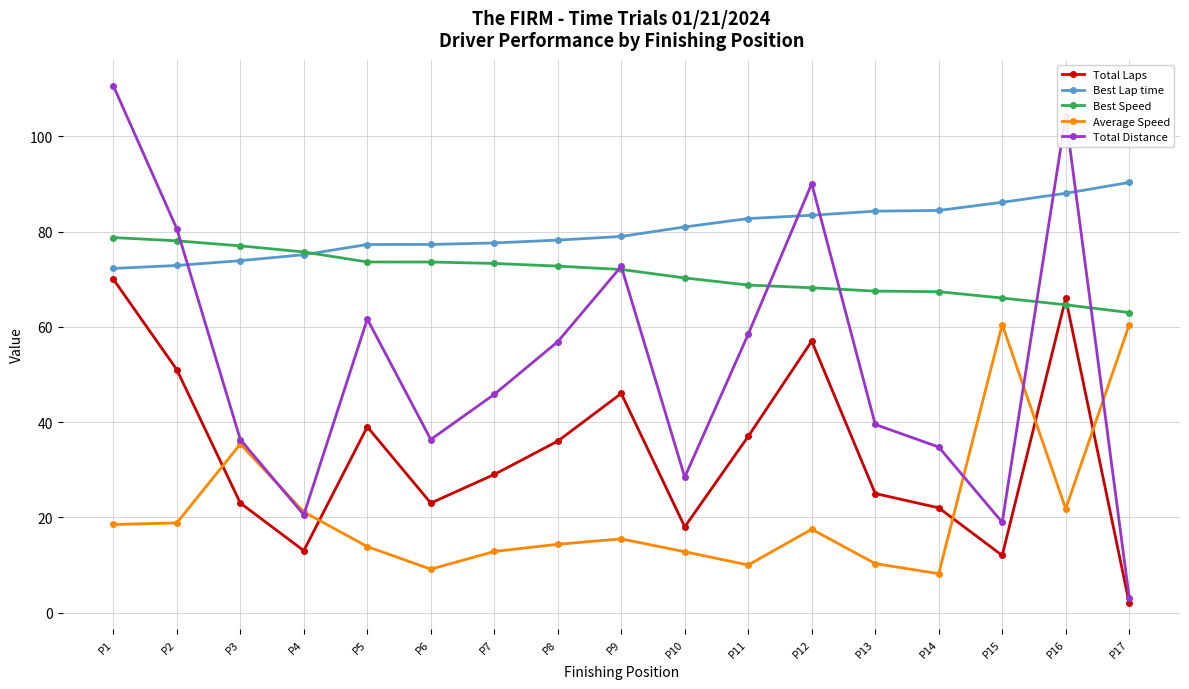

At which category is the sum across all series the highest?

P1